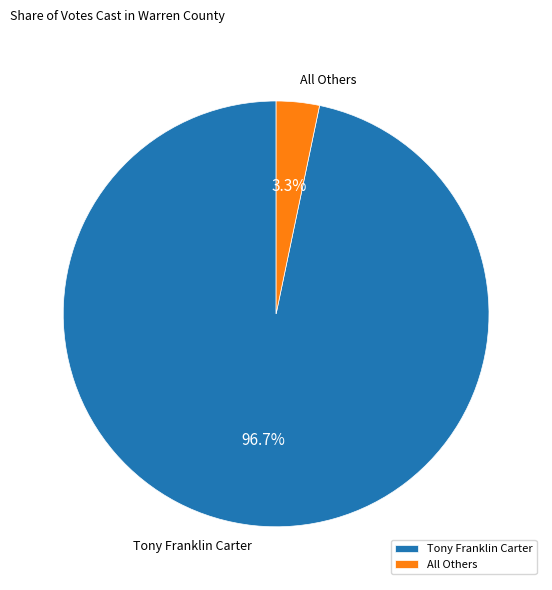

Which has a higher value, All Others or Tony Franklin Carter?

Tony Franklin Carter